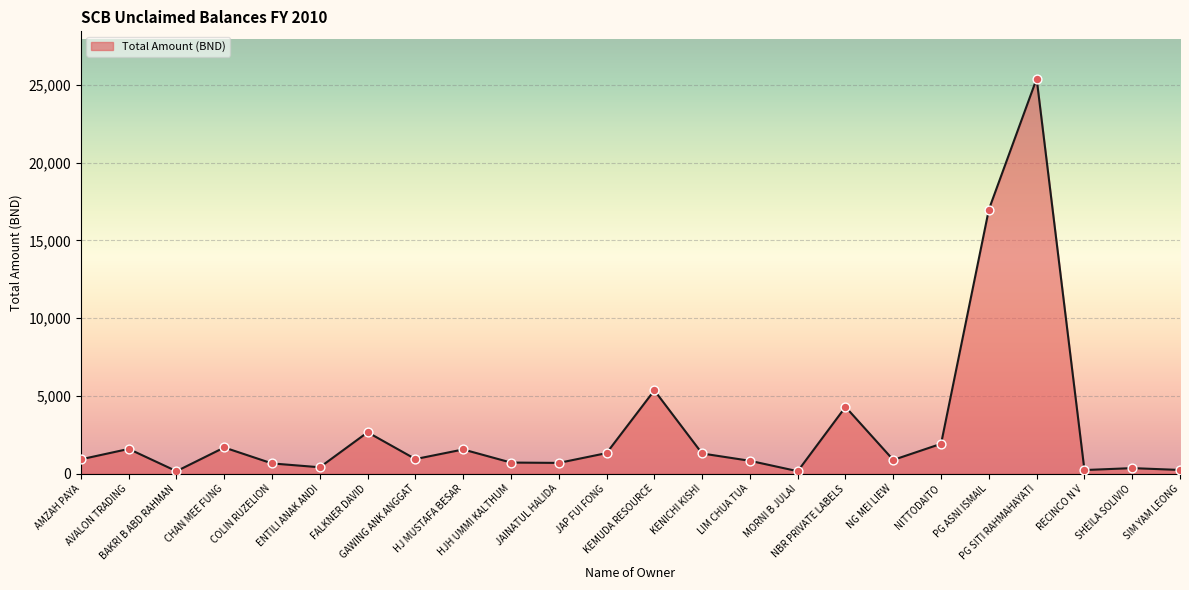

What is the ratio of the value at KEMUDA RESOURCE to the value at KENICHI KISHI?

4.1